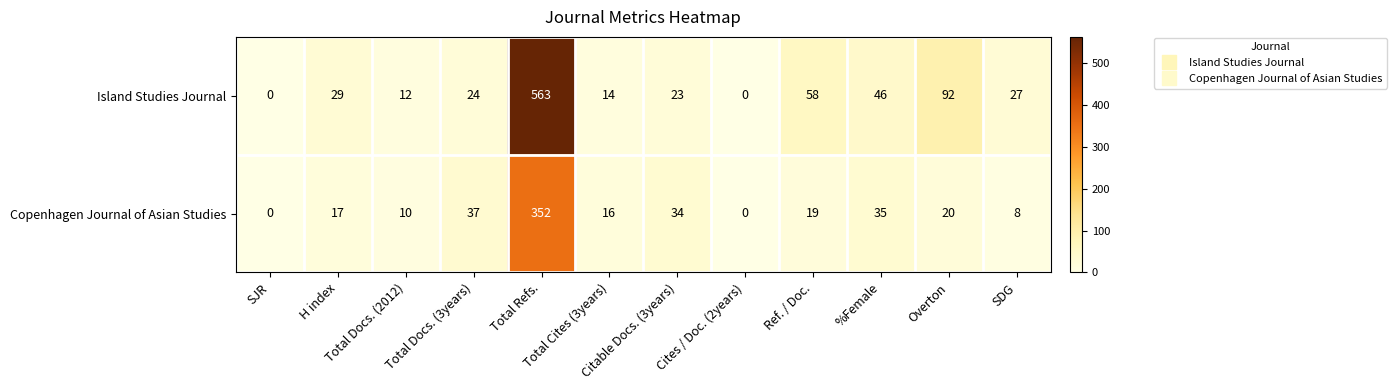

What is the difference between the maximum and second lowest values in the Copenhagen Journal of Asian Studies series?

352